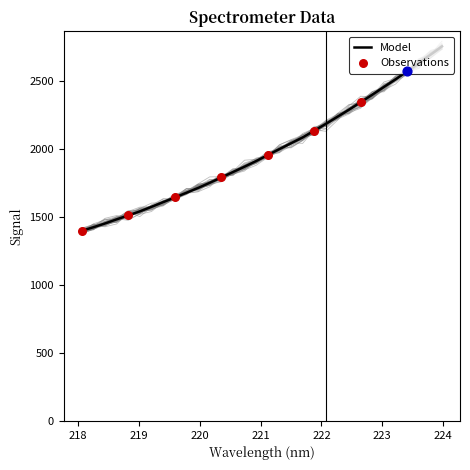

What is the change in value from 218.442 to 223.408?

+1120.6